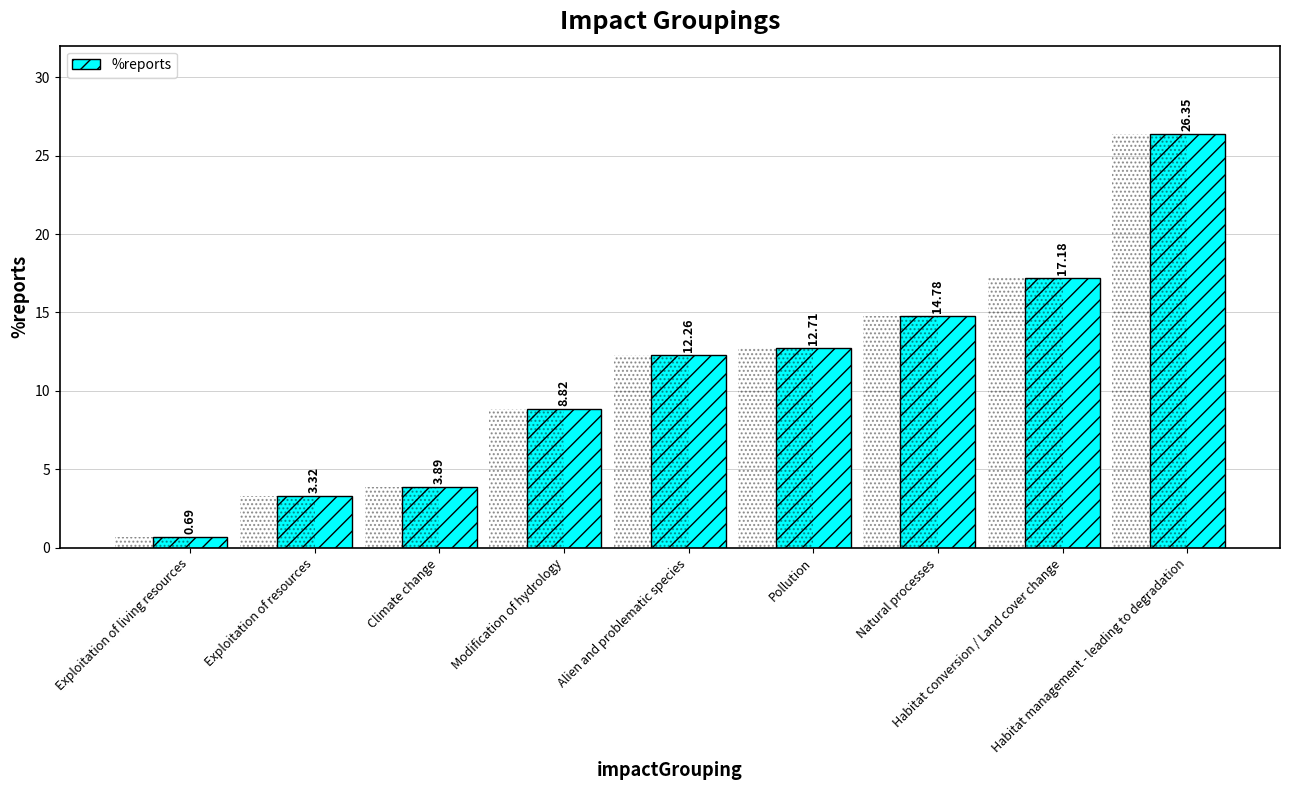

Reading right to left, extract all data points from this chart.

26.4	17.2	14.8	12.7	12.3	8.8	3.9	3.3	0.7